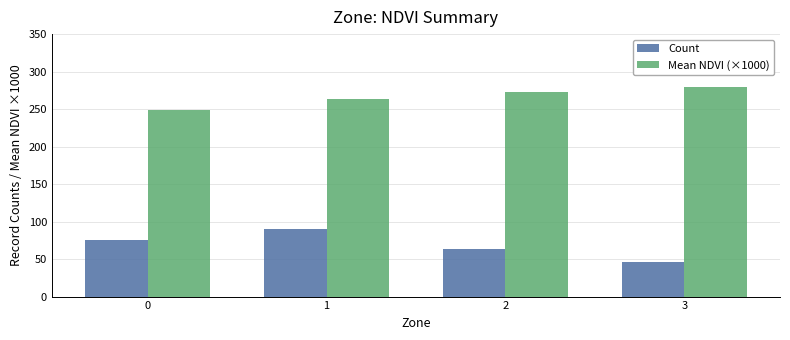

Rank the series by their average value, from highest to lowest.

Mean NDVI (×1000), Count